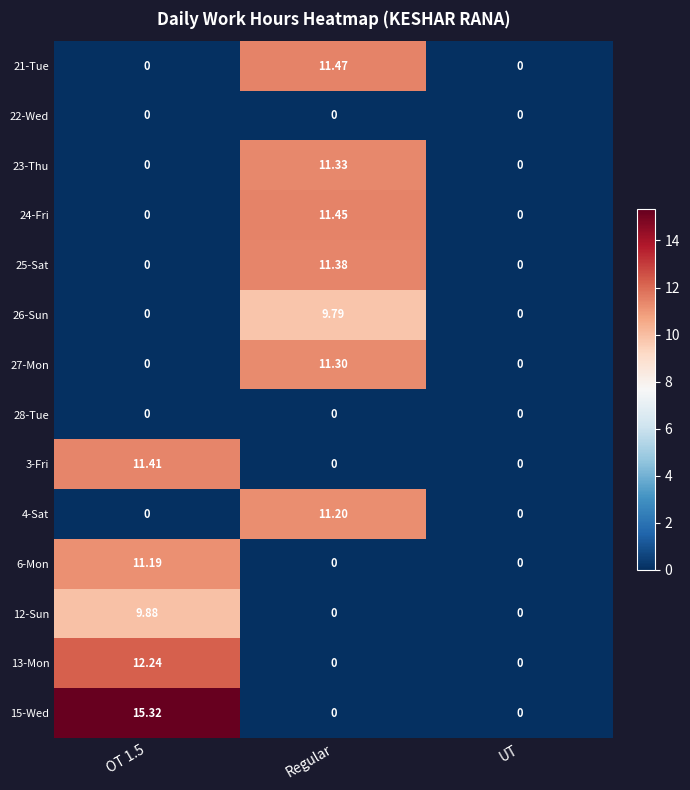

At which category is the sum across all series the highest?

Regular